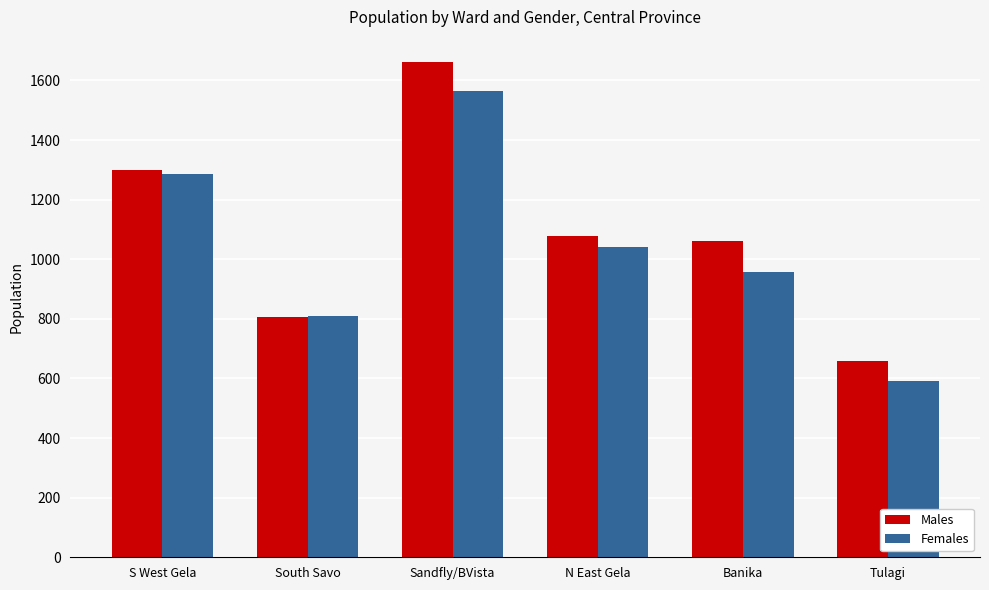

Which category has the highest value across all series?

Sandfly/BVista